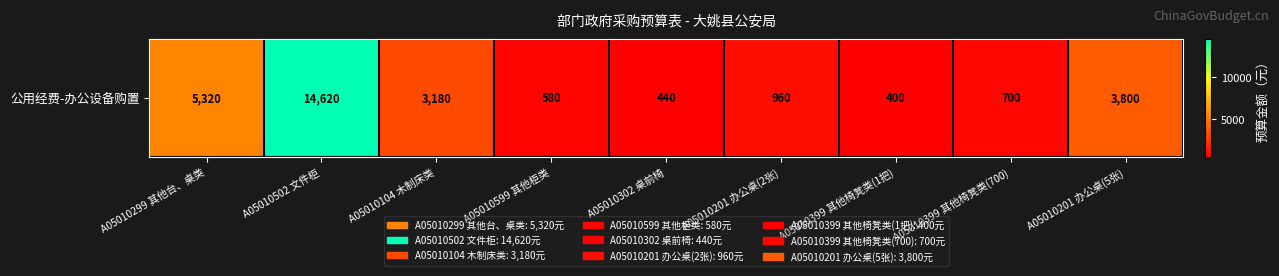

What is the change in value from A05010302 桌前椅 to A05010201 办公桌(5张)?

+3360